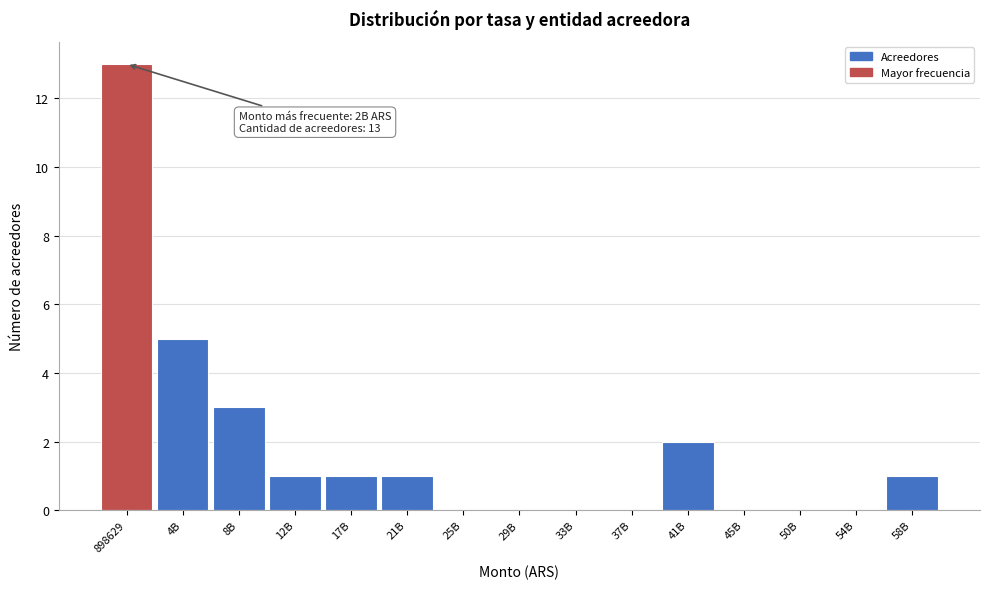

Reading right to left, transcribe all the data shown in this chart.

58B=1	54B=0	50B=0	45B=0	41B=2	37B=0	33B=0	29B=0	25B=0	21B=1	17B=1	12B=1	8B=3	4B=5	898629=13